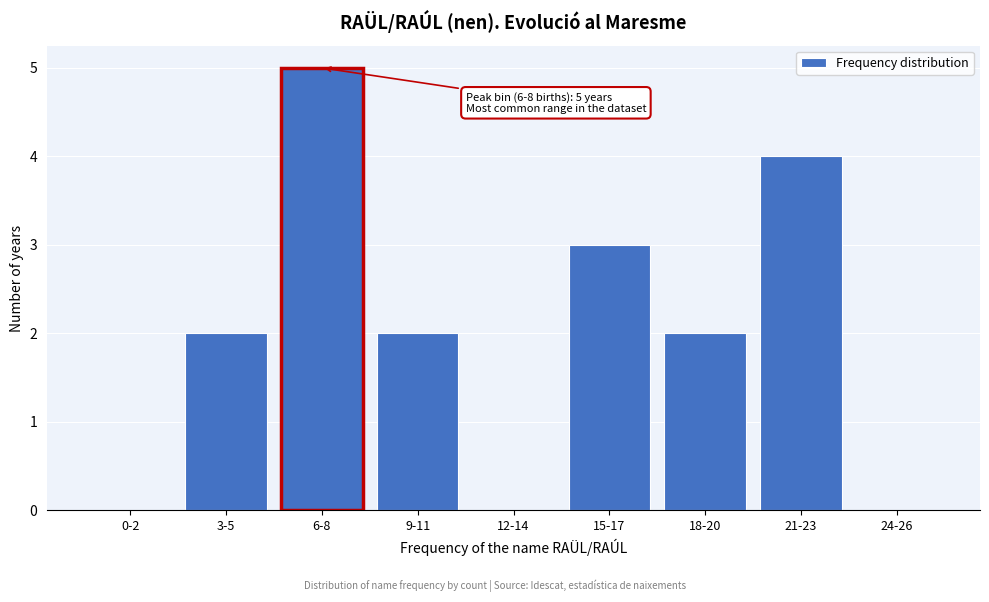

Reading left to right, list all the values displayed in this chart.

0-2=0	3-5=2	6-8=5	9-11=2	12-14=0	15-17=3	18-20=2	21-23=4	24-26=0